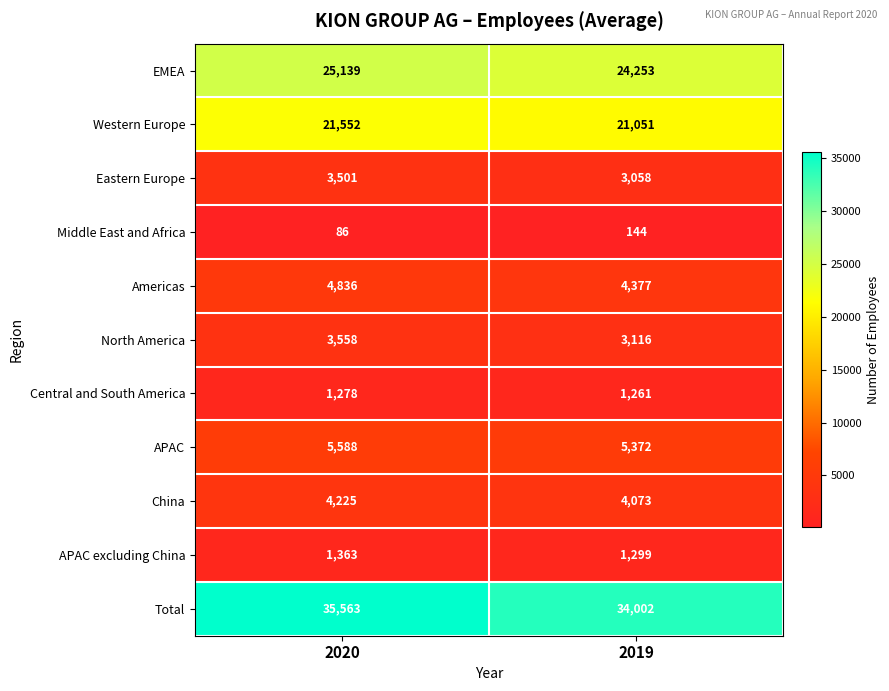

The EMEA series shows 25139 at 2020. True or false?

True